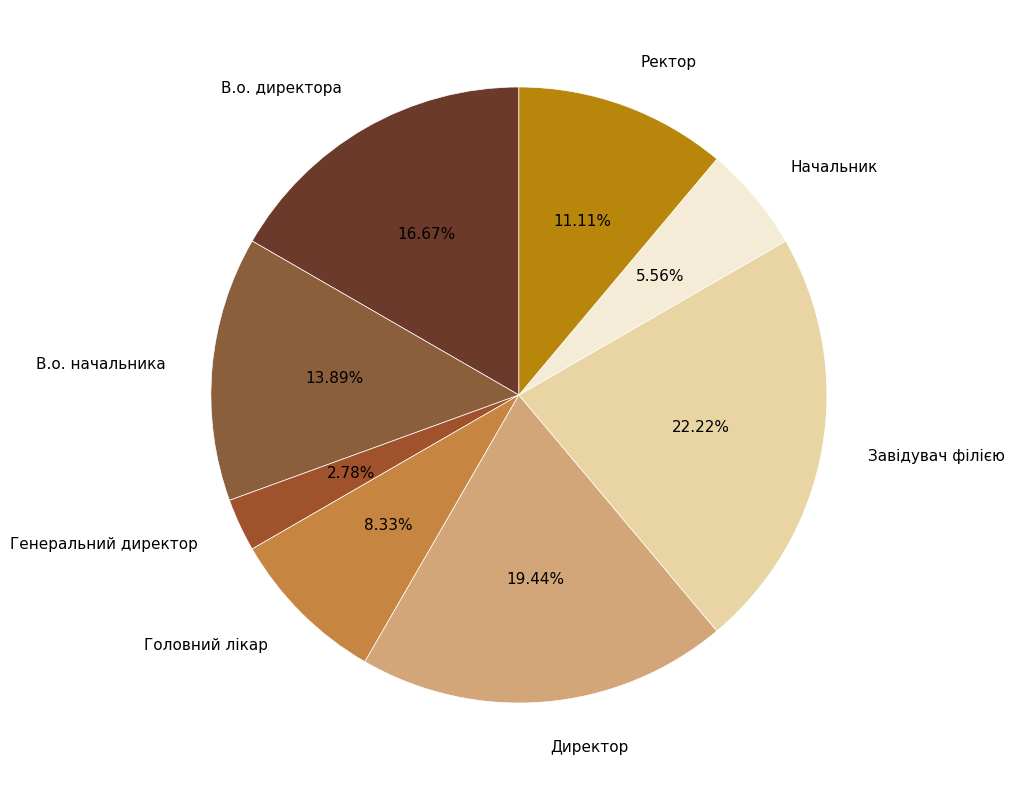

Combined, do Начальник and В.о. директора account for over 50%?

No